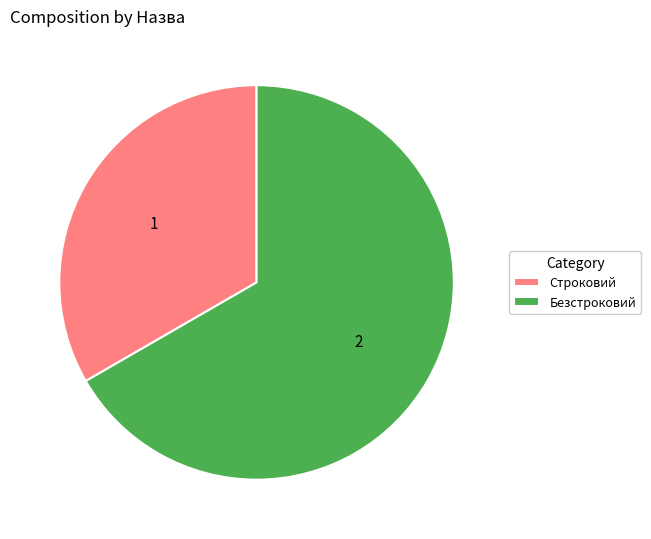

Combined, do Безстроковий and Строковий account for over 50%?

Yes